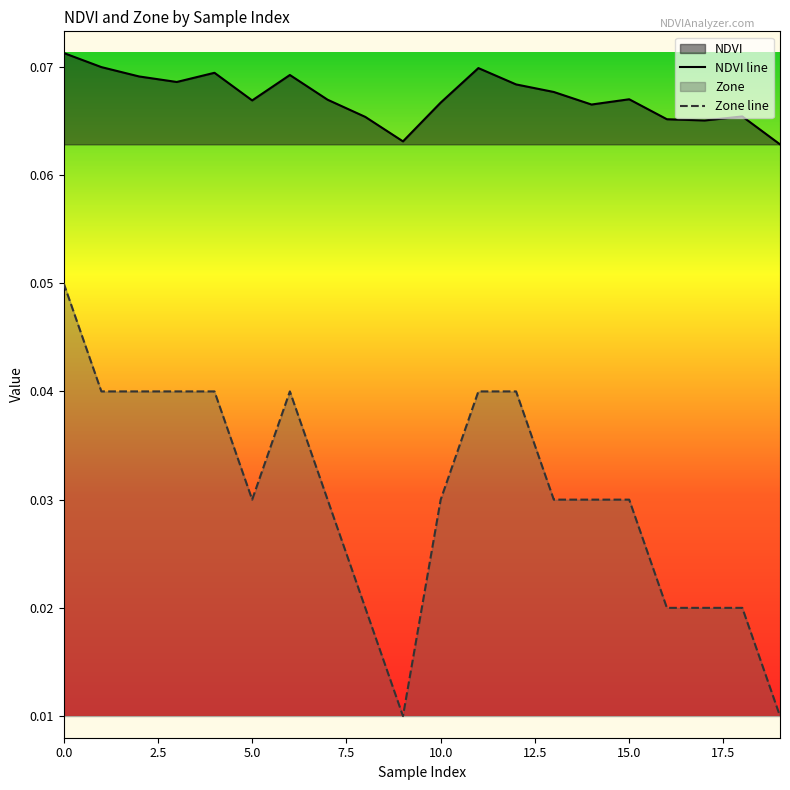

What is the average value of the NDVI line series?

0.1